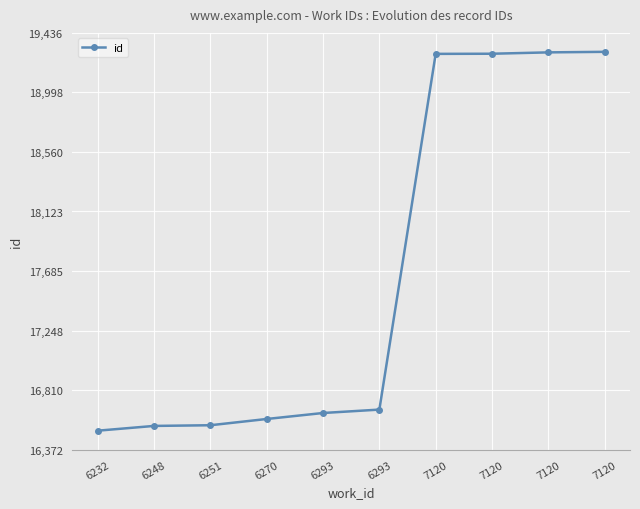

How many data points does each series have?

10